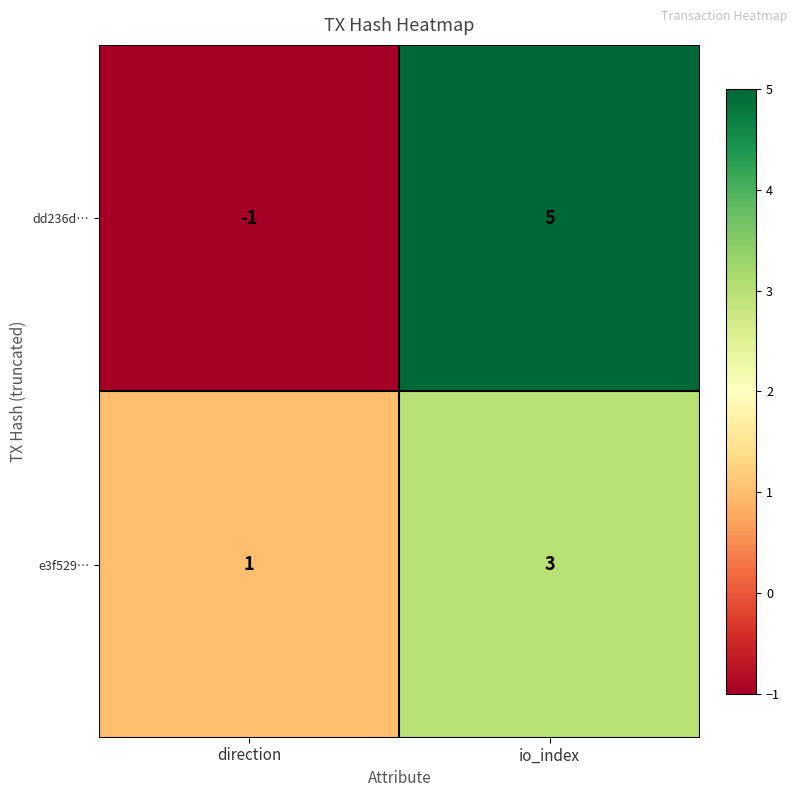

Between direction and io_index, which series saw the biggest shift?

dd236d…